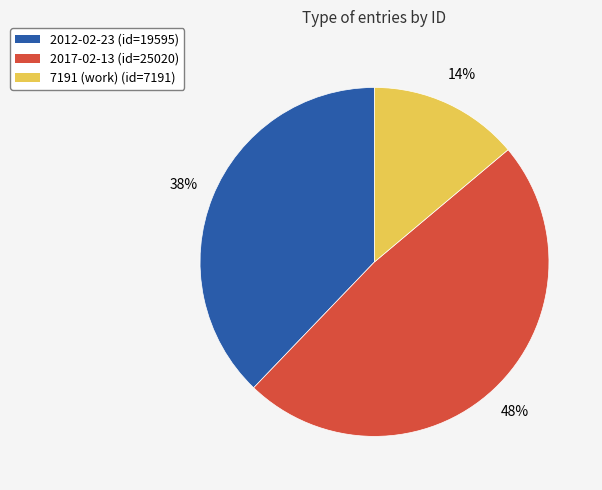

Is it true that 2017-02-13 is 38% of the pie?

False